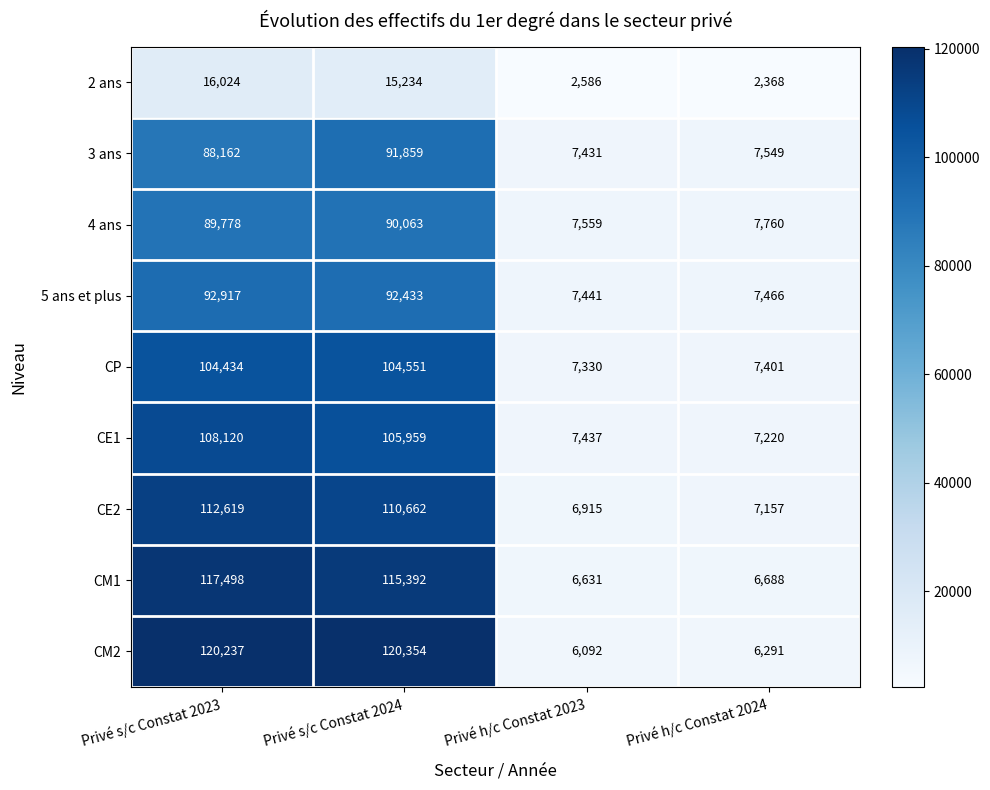

What is the difference between the 5 ans et plus values at Privé h/c Constat 2024 and Privé h/c Constat 2023?

25